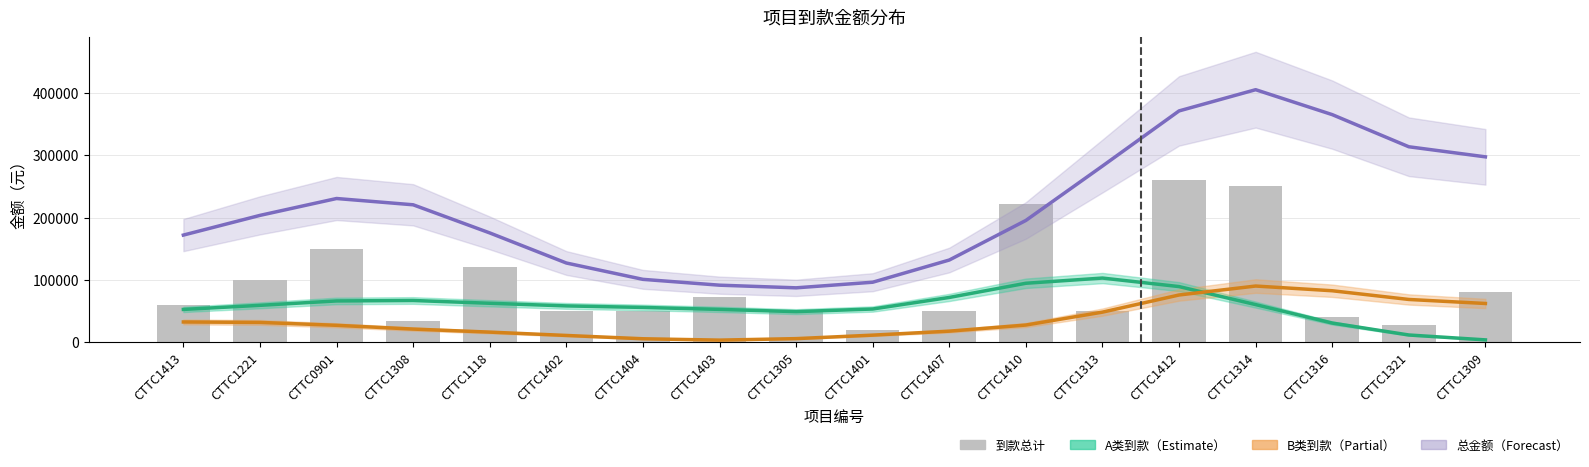

How many values are below 60000?

9